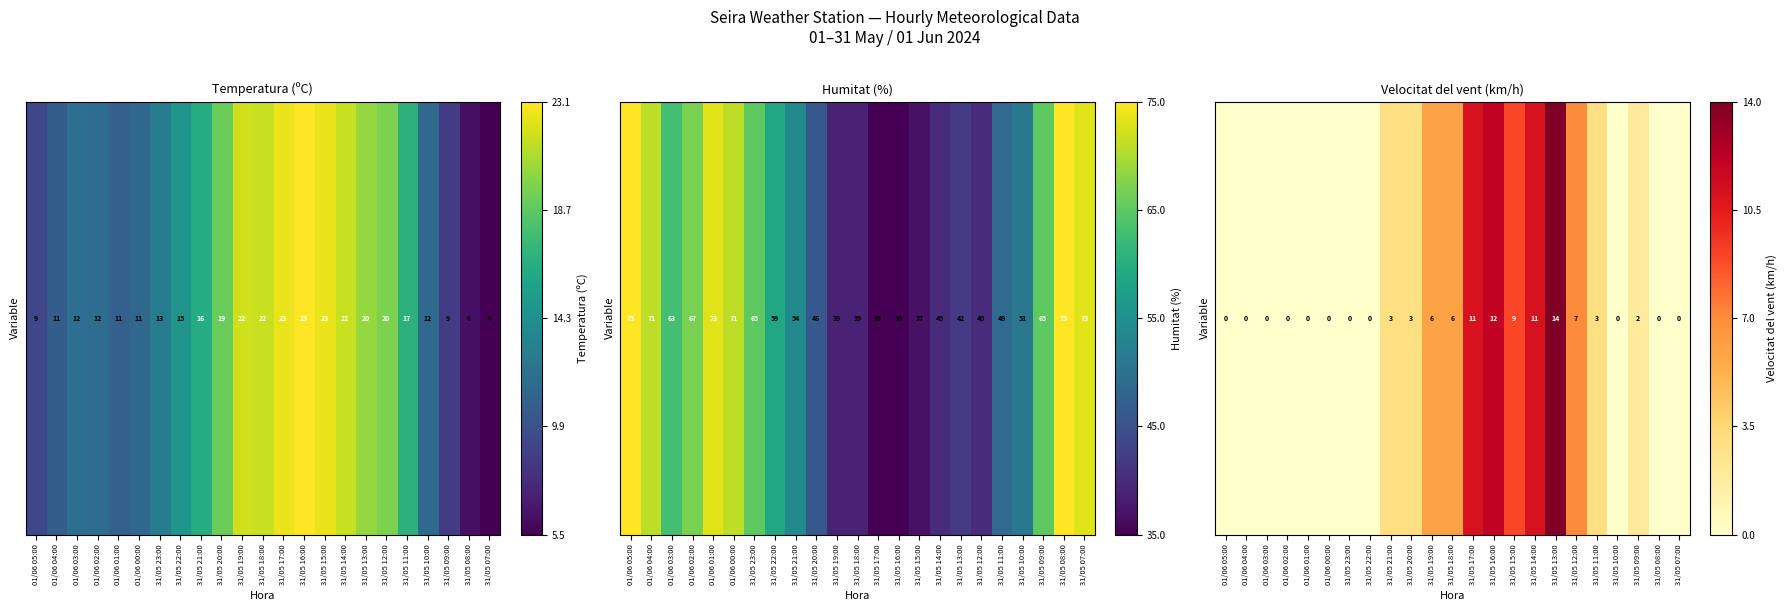

At which label is the value closest to 0?

01/06 05:00